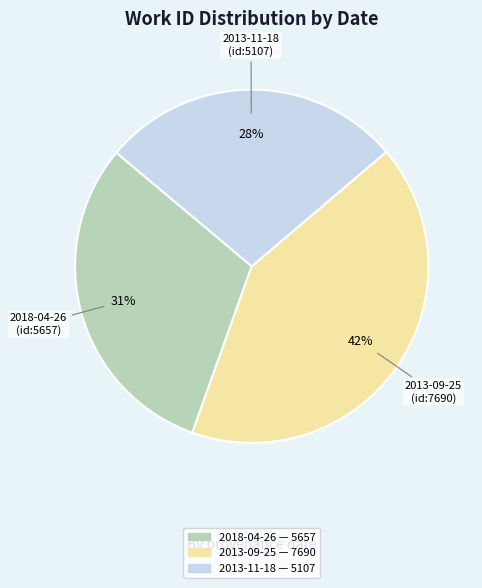

Count the number of slices in the pie.

3